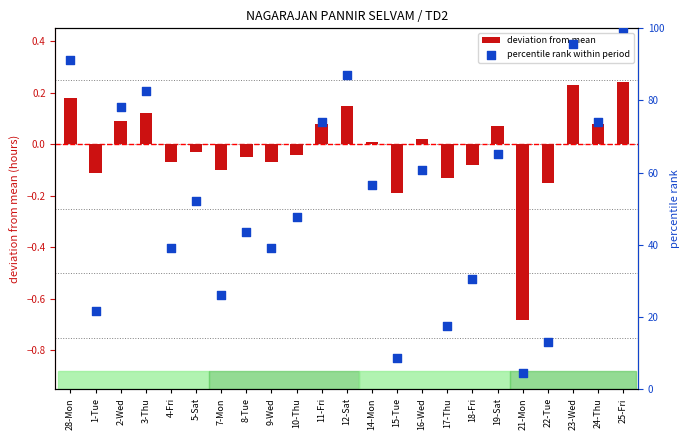

At how many categories does at least one series exceed 14?

20